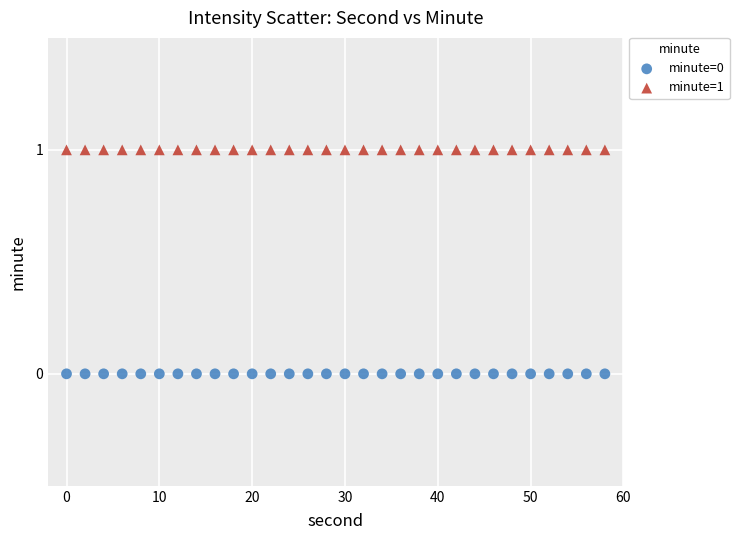

Which series contains the lowest Y value?

minute=0